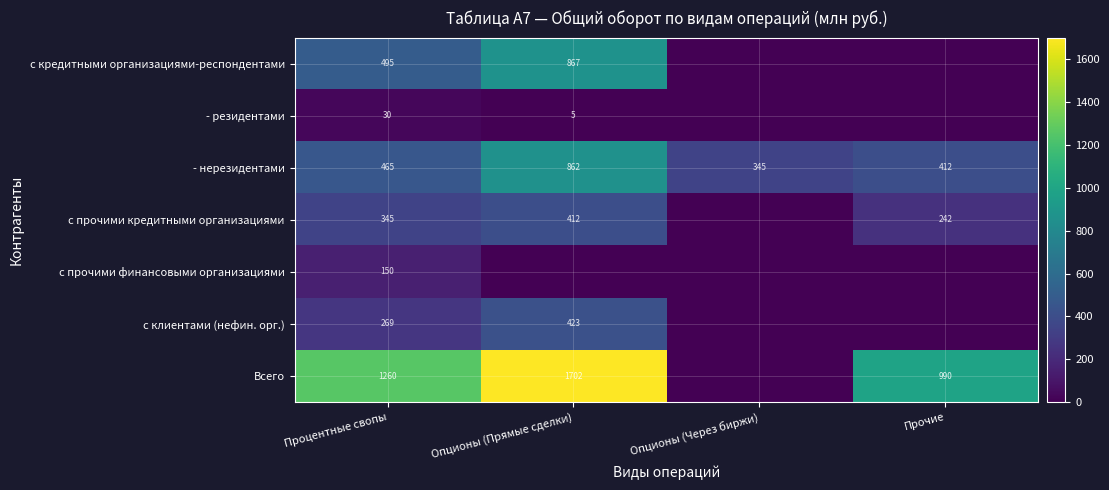

Is it true that с кредитными организациями-респондентами equals 867 at Опционы (Прямые сделки)?

True